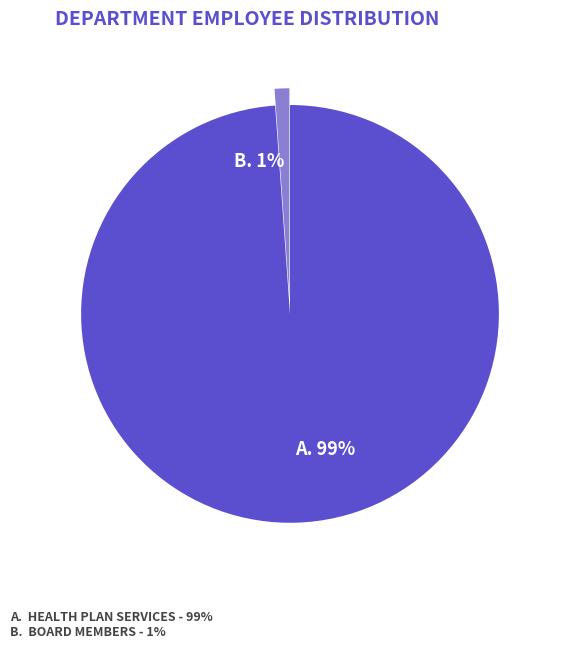

To the nearest percent, what is the average slice percentage?

50%